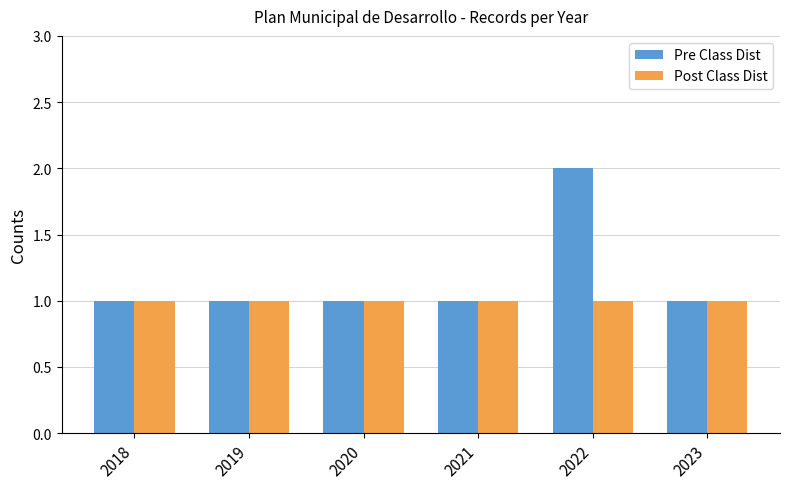

Which series has the largest total across all categories?

Pre Class Dist